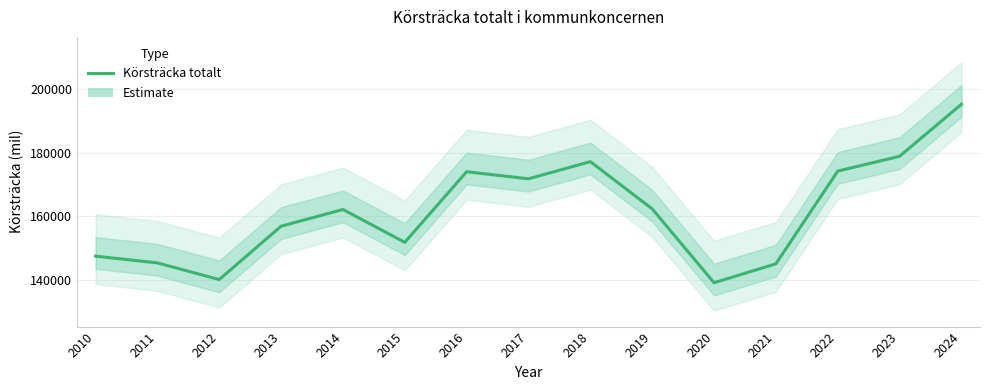

What is the greatest value displayed?

195233